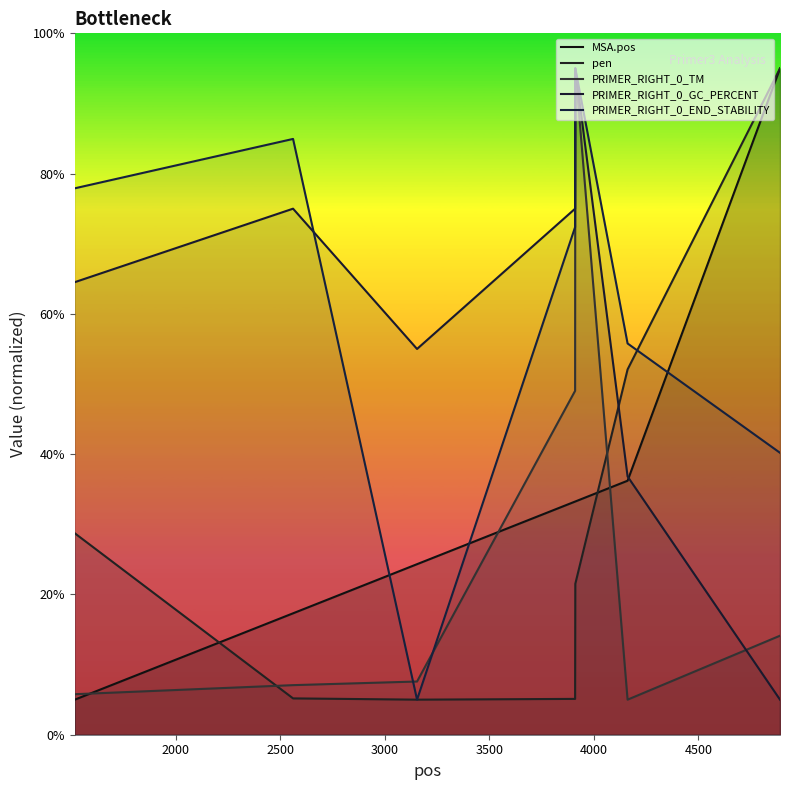

After their last crossing, which series has the higher values: PRIMER_RIGHT_0_END_STABILITY or PRIMER_RIGHT_0_TM?

PRIMER_RIGHT_0_END_STABILITY